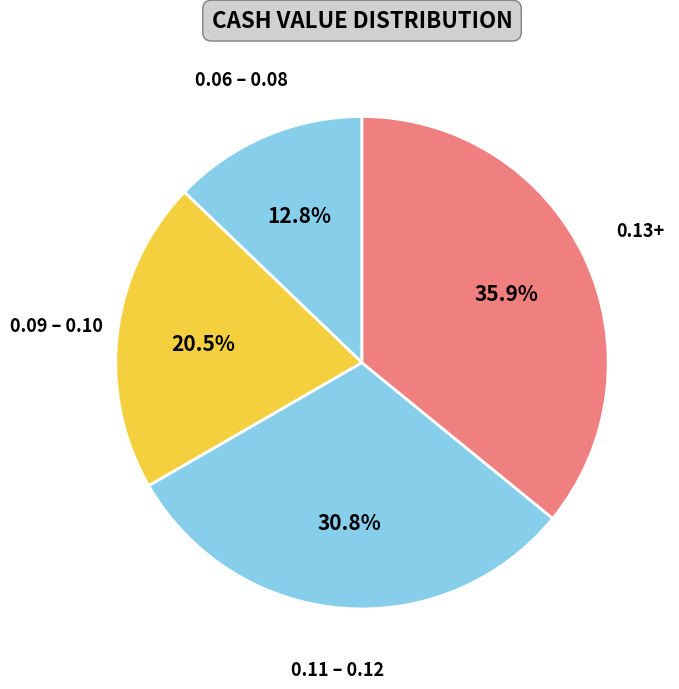

What is the total percentage of 0.06 – 0.08 and 0.11 – 0.12?

43.6%